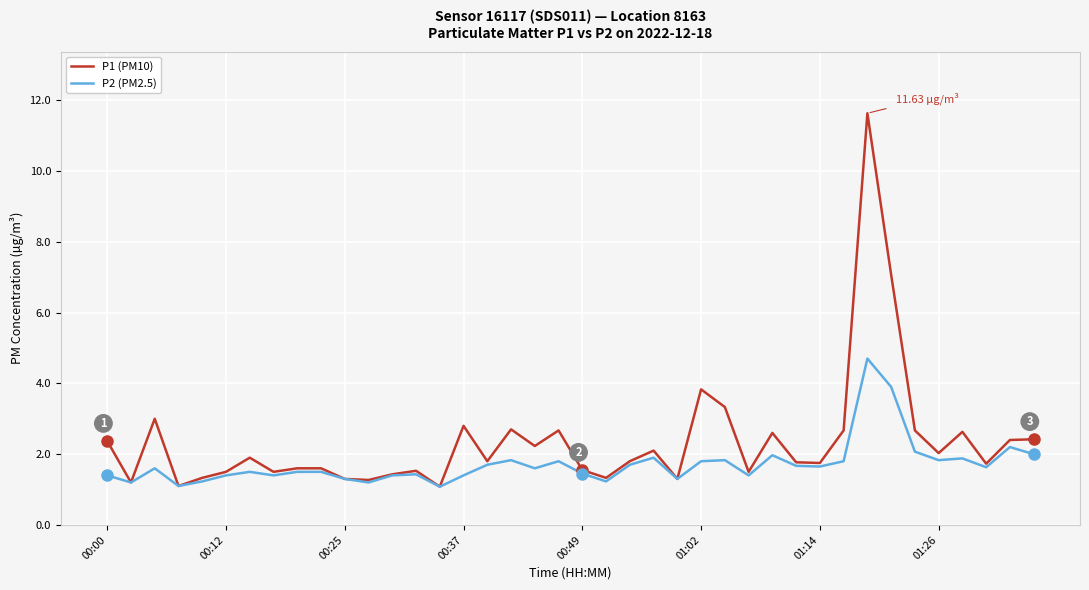

Which series has the largest total across all categories?

P1 (PM10)